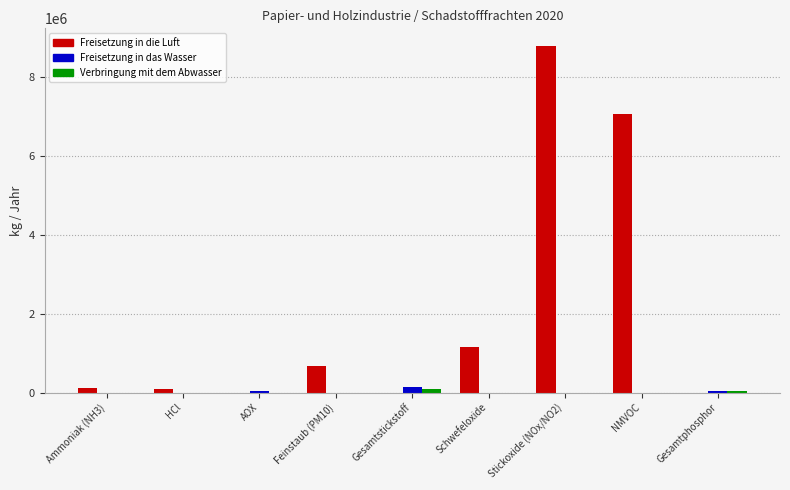

Is the value of Freisetzung in das Wasser at Gesamtphosphor greater than the value of Freisetzung in die Luft at NMVOC?

No